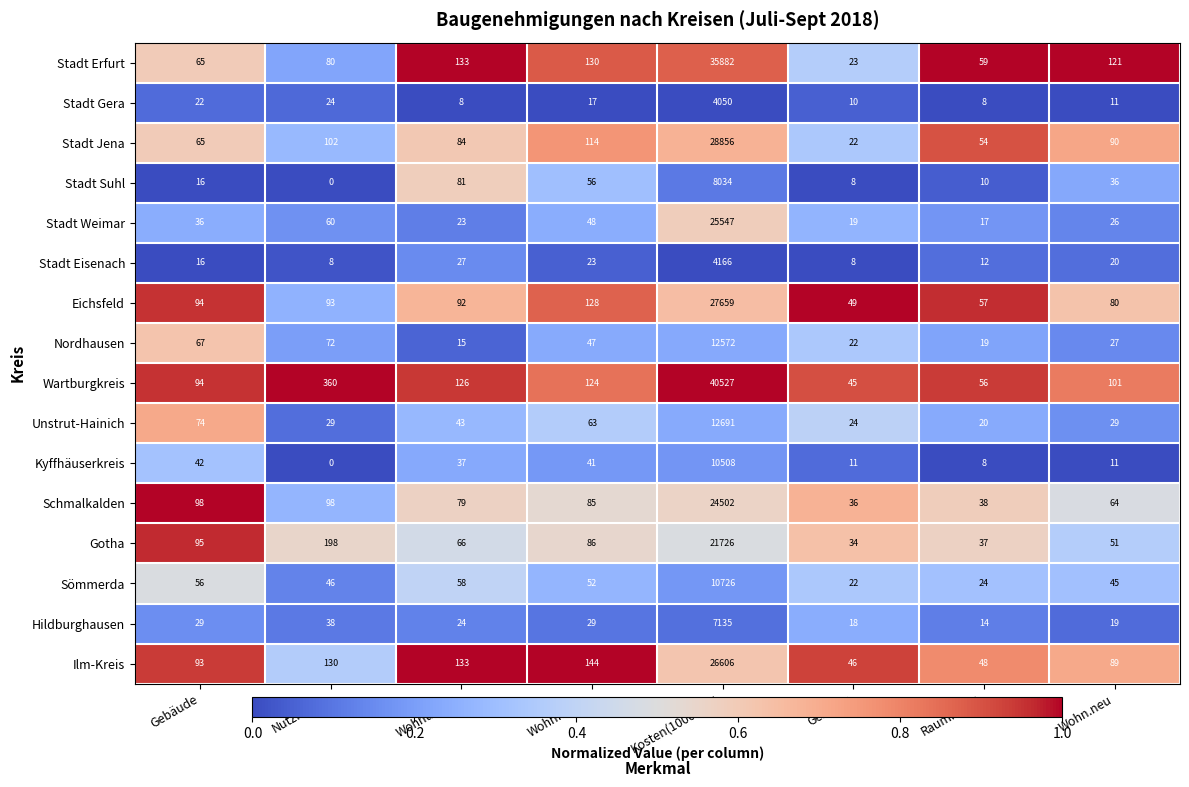

Which series has the largest total across all categories?

Wartburgkreis